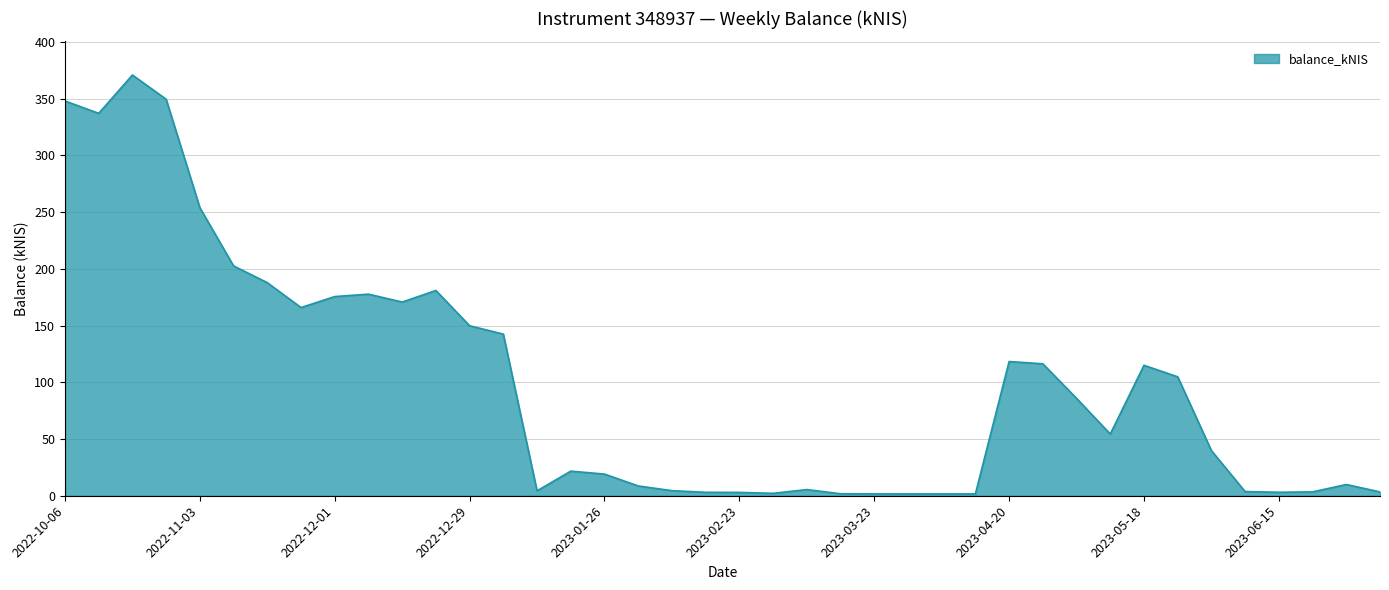

What is the difference between the maximum and minimum values?

369.3